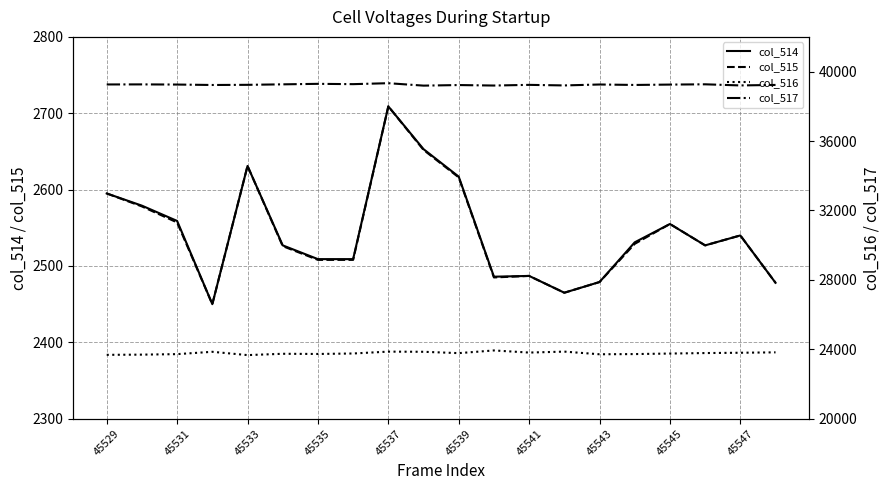

In col_516, how many points are higher than both neighbors (excluding endpoints)?

5